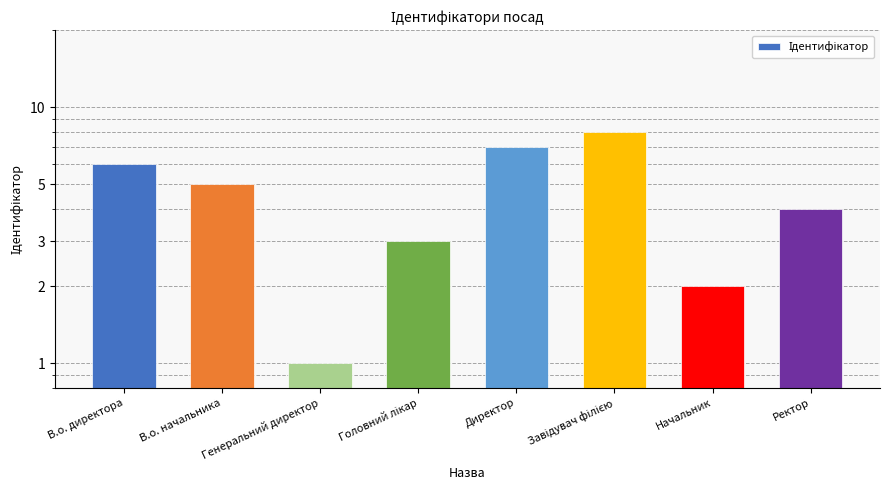

At which label does the data first exceed 5?

В.о. директора